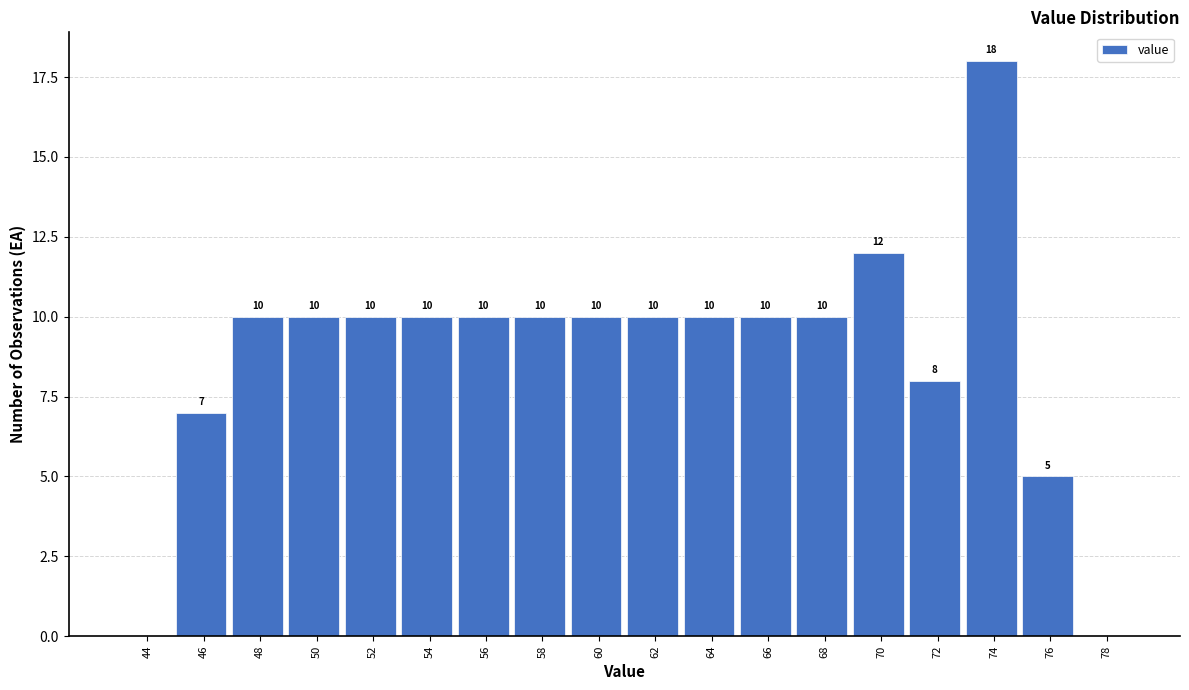

Reading left to right, extract all data points from this chart.

44=0	46=7	48=10	50=10	52=10	54=10	56=10	58=10	60=10	62=10	64=10	66=10	68=10	70=12	72=8	74=18	76=5	78=0